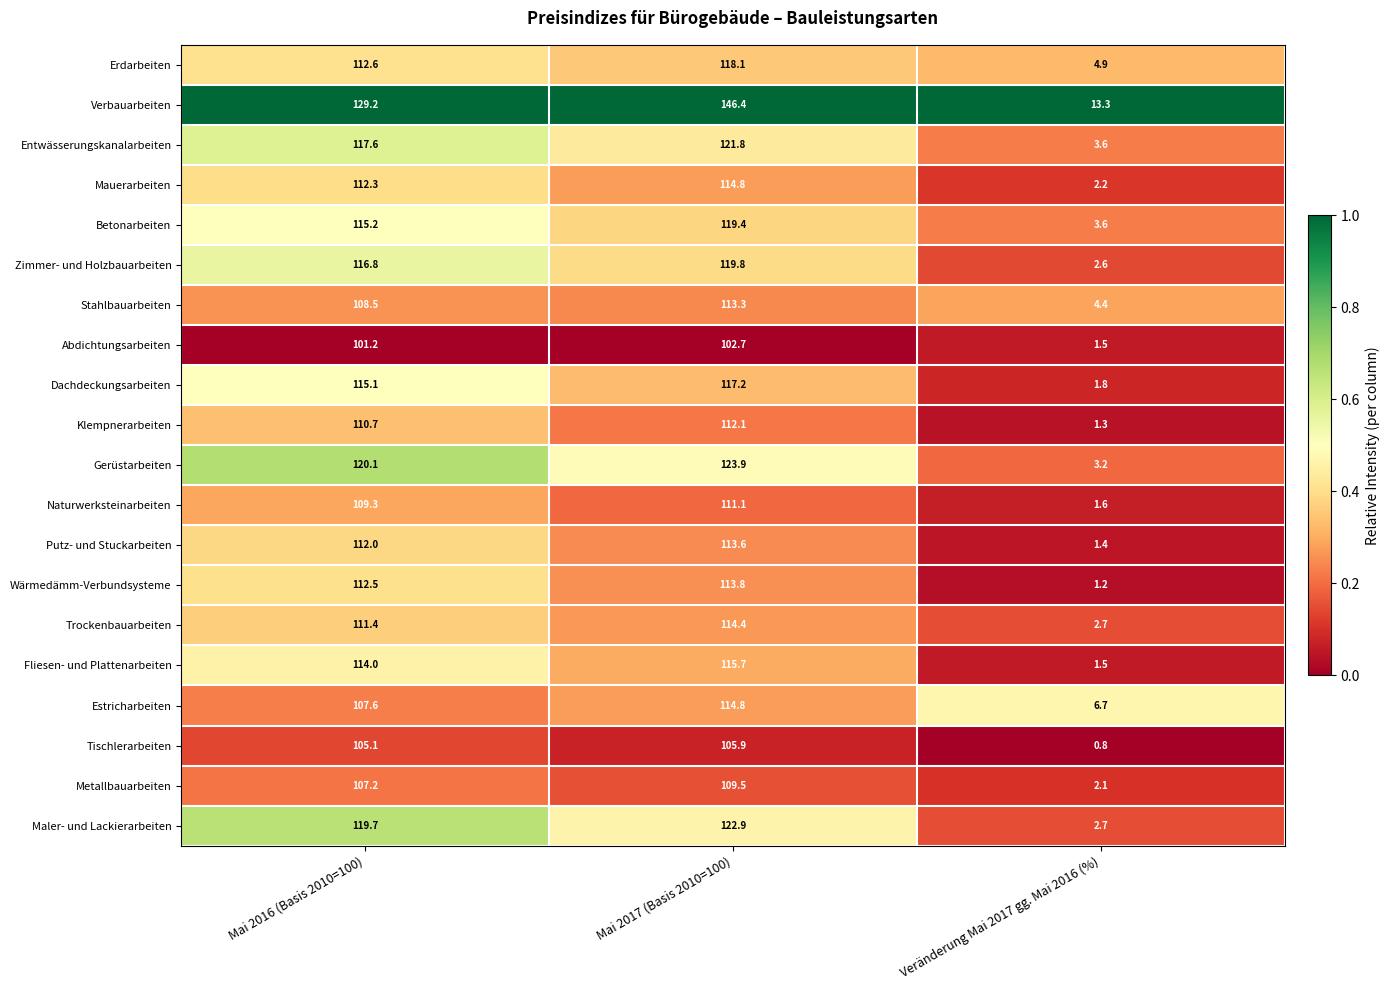

What is the difference between the highest and lowest values at Veränderung Mai 2017 gg. Mai 2016 (%)?

12.5